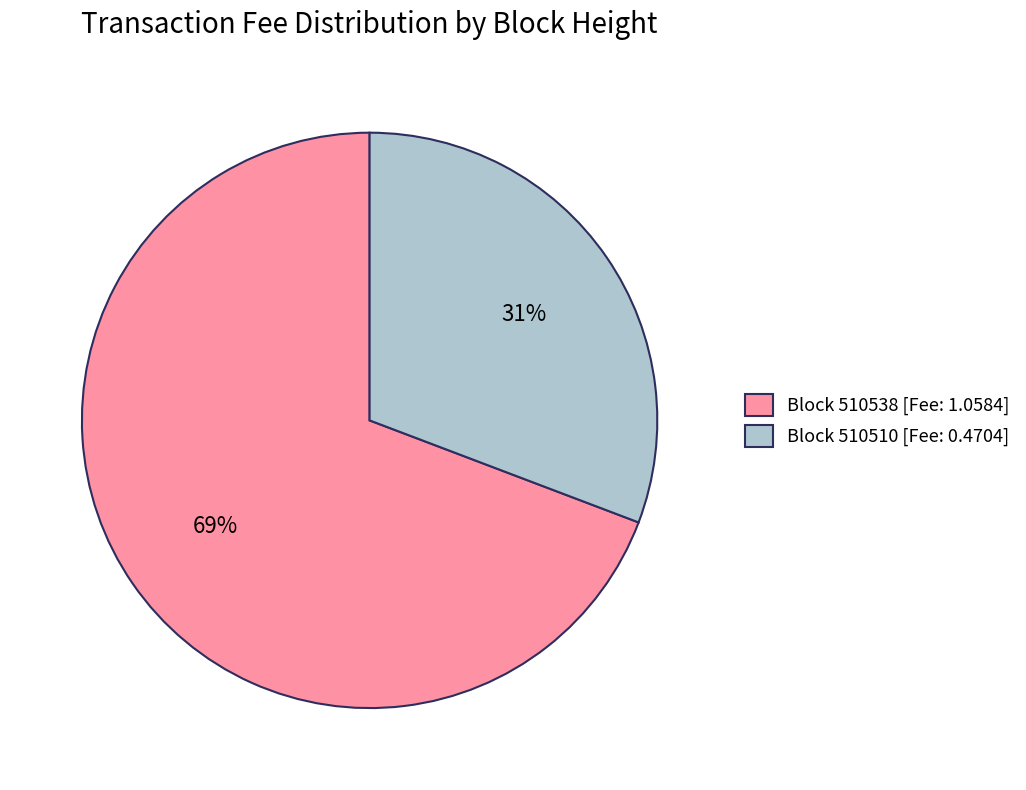

What is the largest slice in the pie chart?

Block 510538 [Fee: 1.0584]